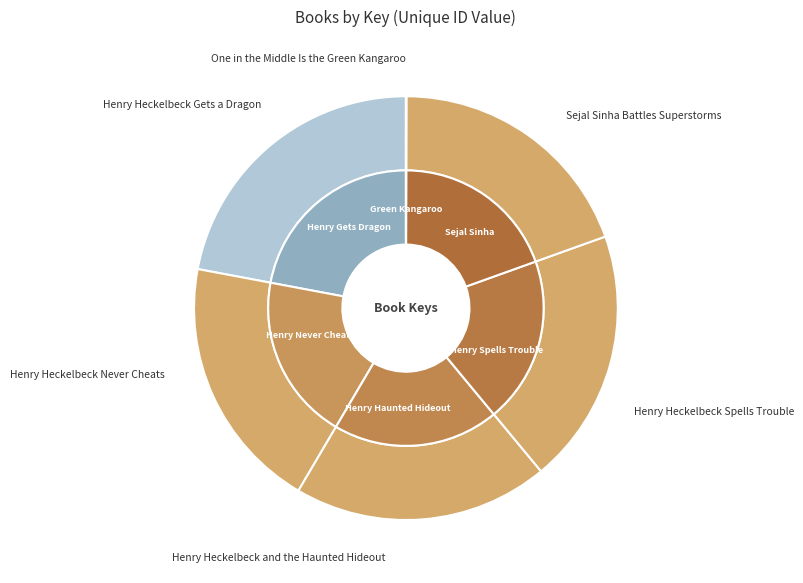

Count the number of slices in the pie.

6